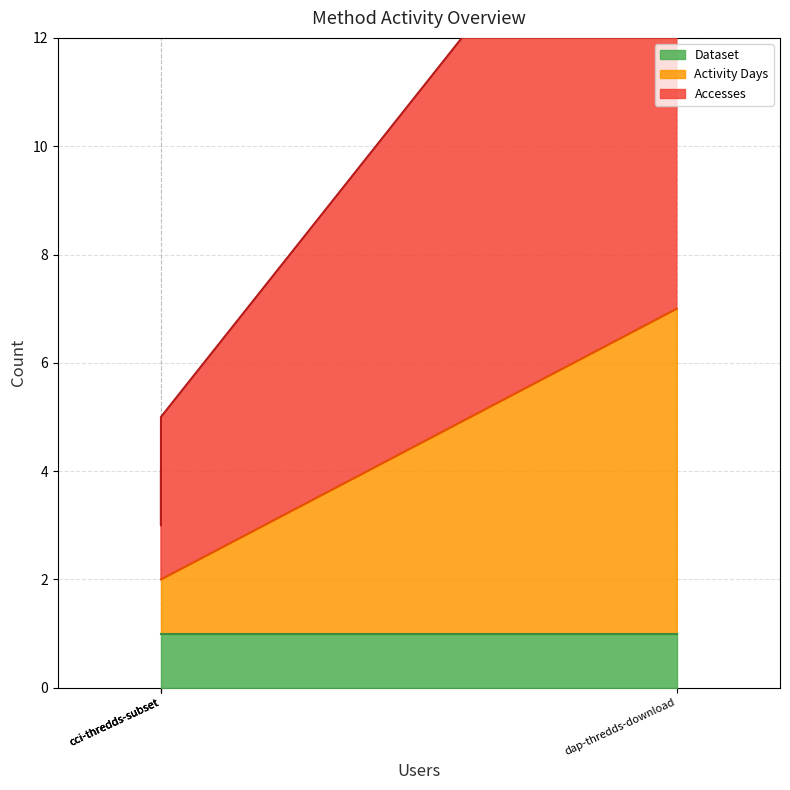

What is the minimum value for Dataset?

1